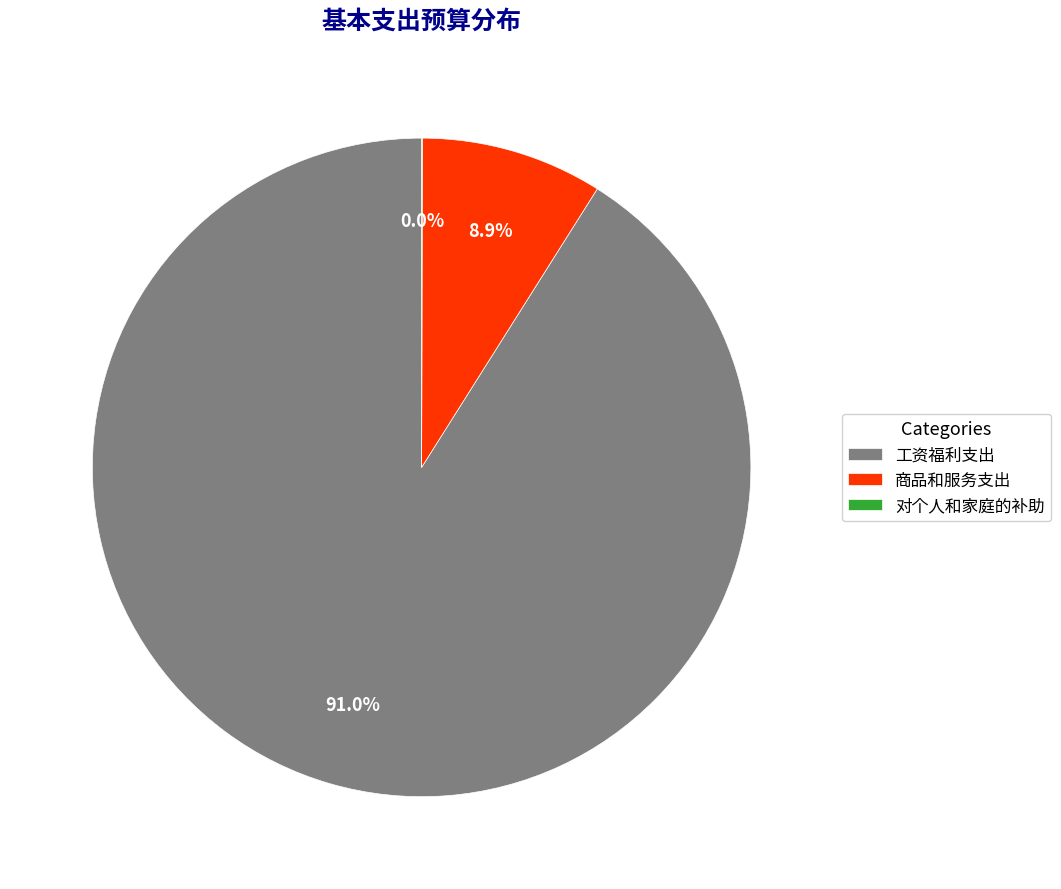

Which category accounts for the majority?

工资福利支出